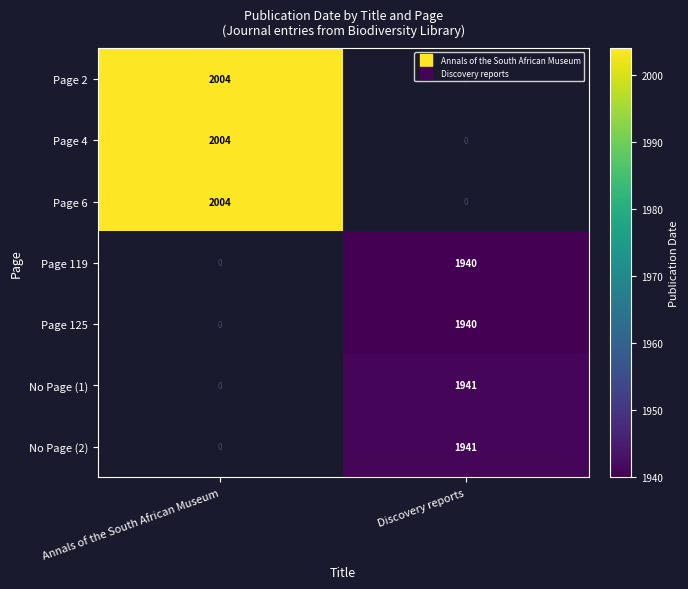

Where is No Page (1) nearest to the value 970?

Annals of the South African Museum